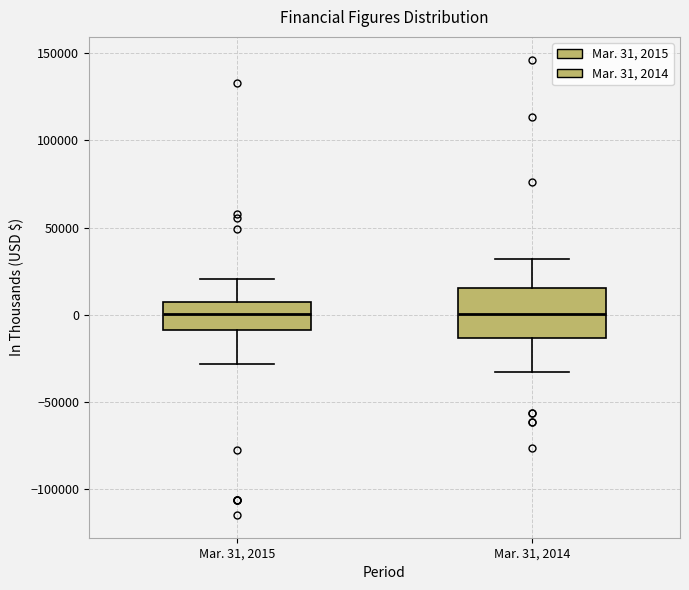

Reading left to right, transcribe this box plot: for each box, give where its median line is, the range the box spans, and where its two whiskers end, as read against the y-axis. The values are not printed on the chart, so give them approximately, as read against the axis.

Mar. 31, 2015: median 0, box -10000 to 10000, whiskers -30000 to 20000
Mar. 31, 2014: median 0, box -15000 to 15000, whiskers -35000 to 30000